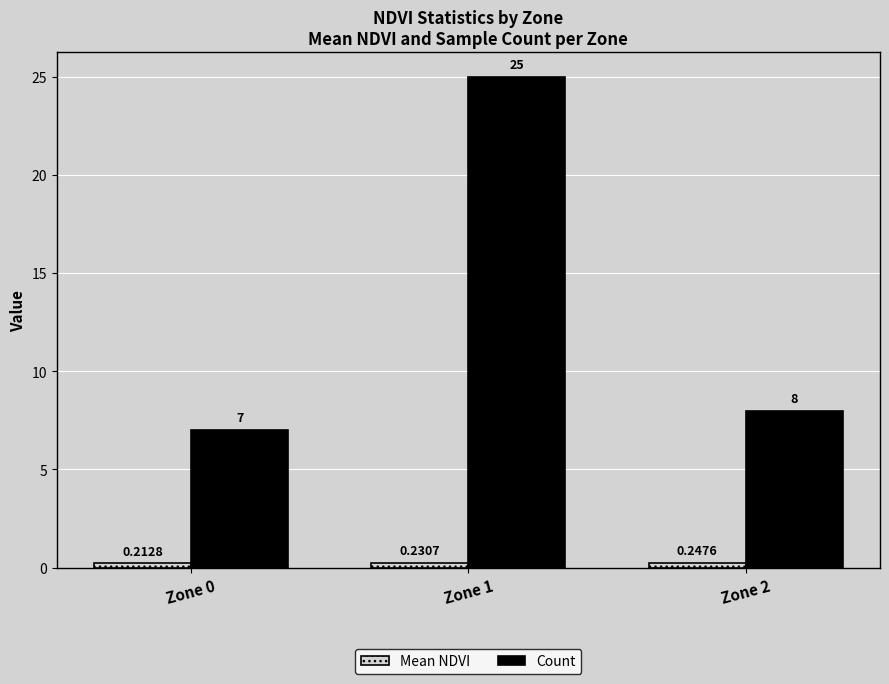

What is the value of the Count bar at the 3rd from the left?

8.0